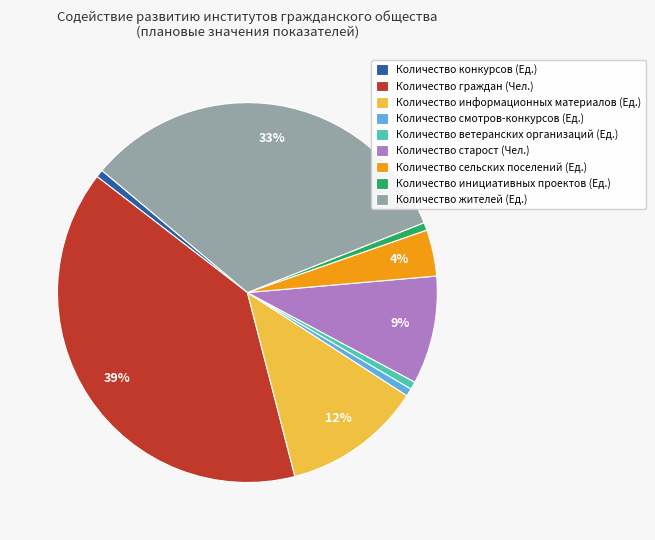

To the nearest percent, what percentage of the pie is Количество смотров-конкурсов (Ед.)?

1%